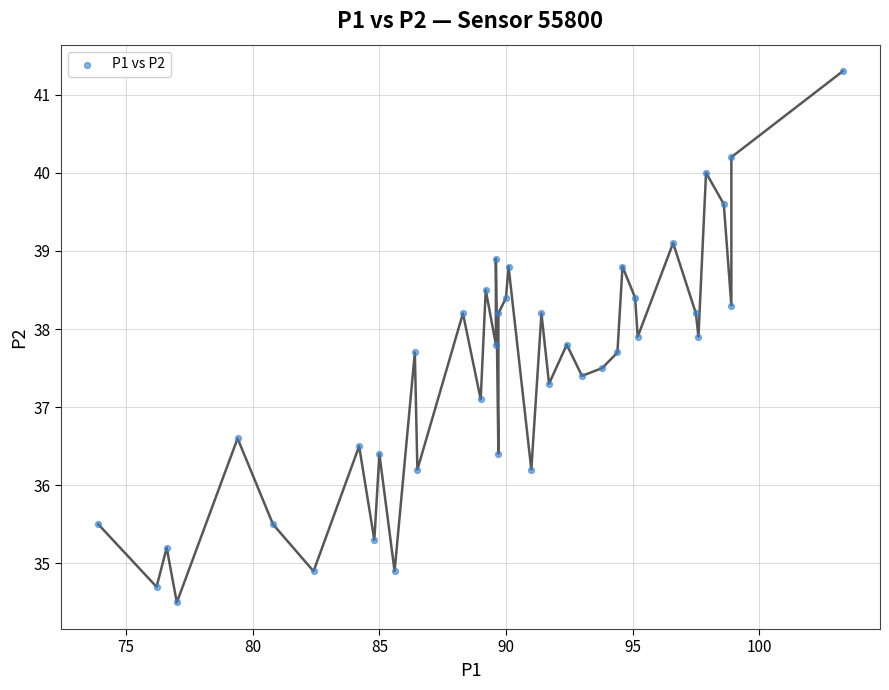

What Y value in the scatter plot is closest to 37?

37.1